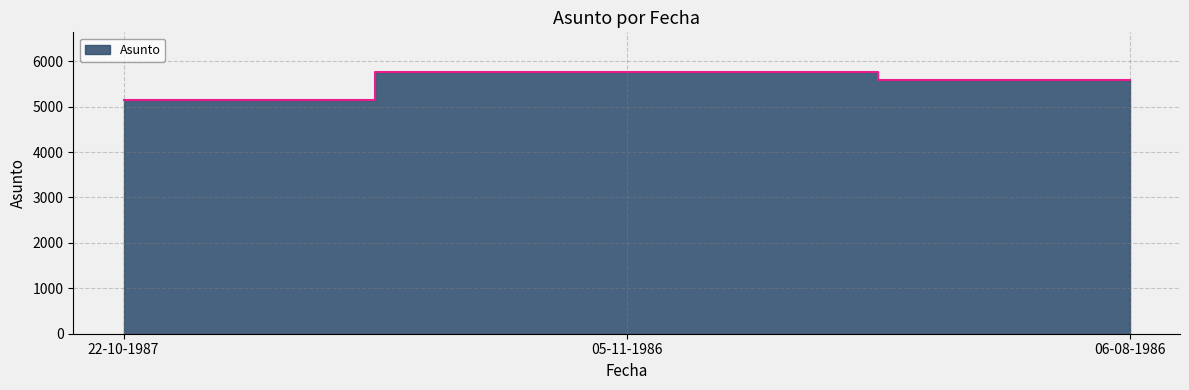

What is the difference between the maximum and minimum values?

614